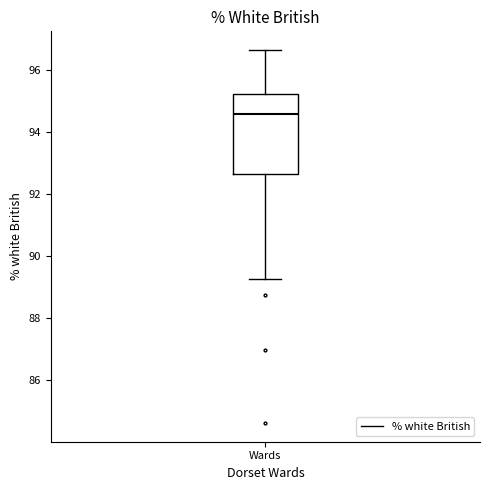

Transcribe this box plot: give where the median line is, the range the box spans, and where the two whiskers end, as read against the y-axis. The values are not printed on the chart, so give them approximately, as read against the axis.

median 94.6, box 92.6 to 95.2, whiskers 89.2 to 96.6